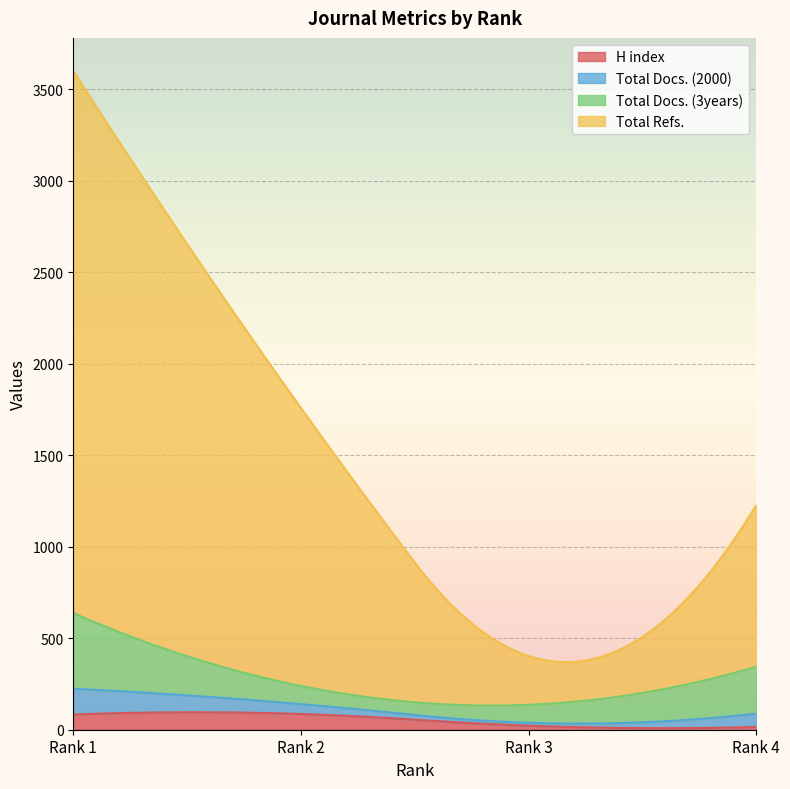

The Total Docs. (2000) series shows 62 at Rank 1. True or false?

False